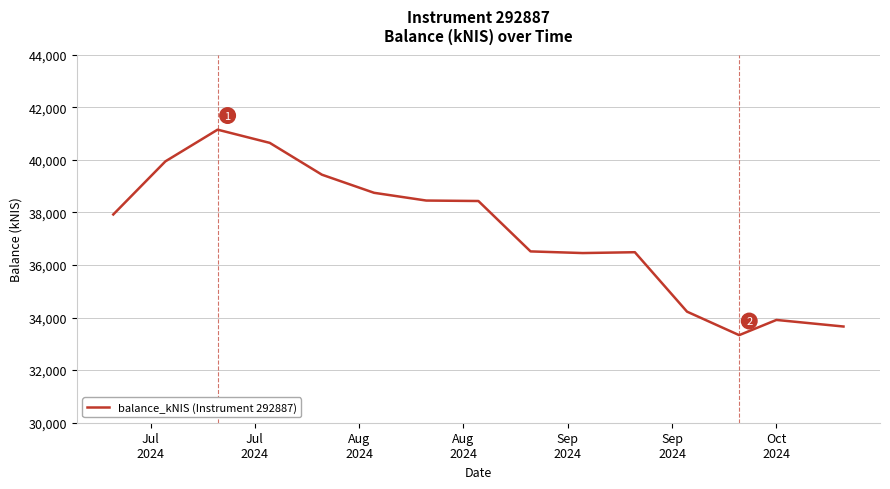

What is the minimum value shown in the chart?

33330.4